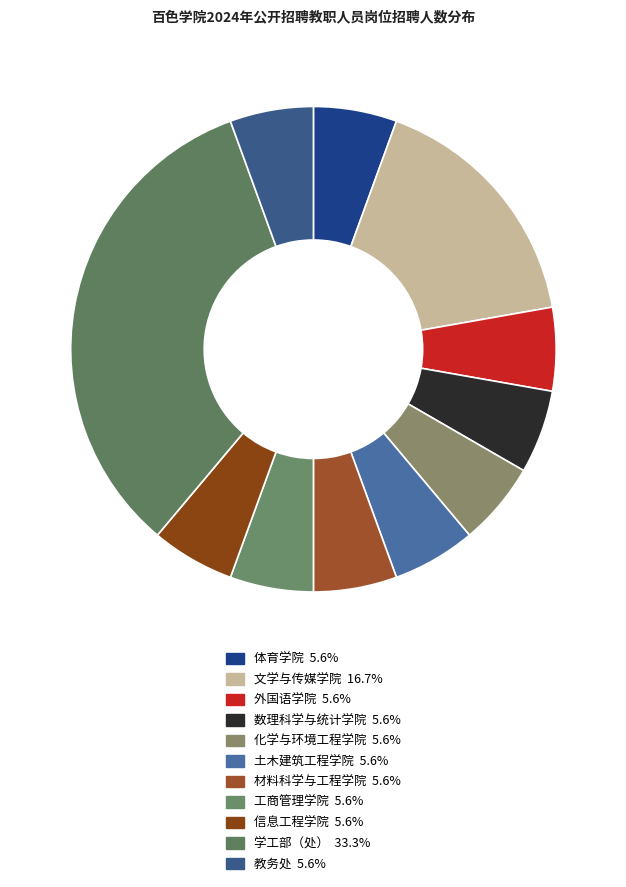

To the nearest percent, what portion does 信息工程学院 represent?

6%